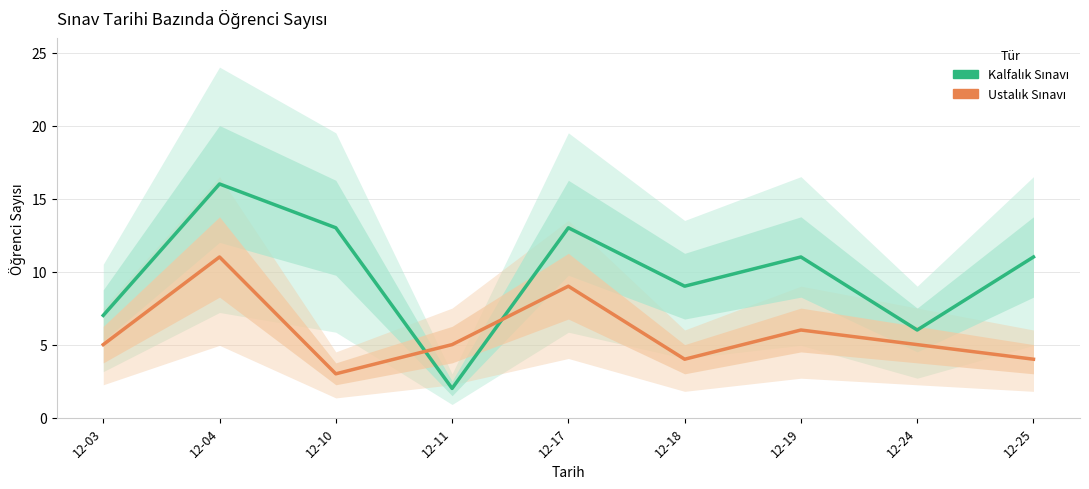

List the series in order of their overall mean, highest first.

Kalfalık Sınavı, Ustalık Sınavı